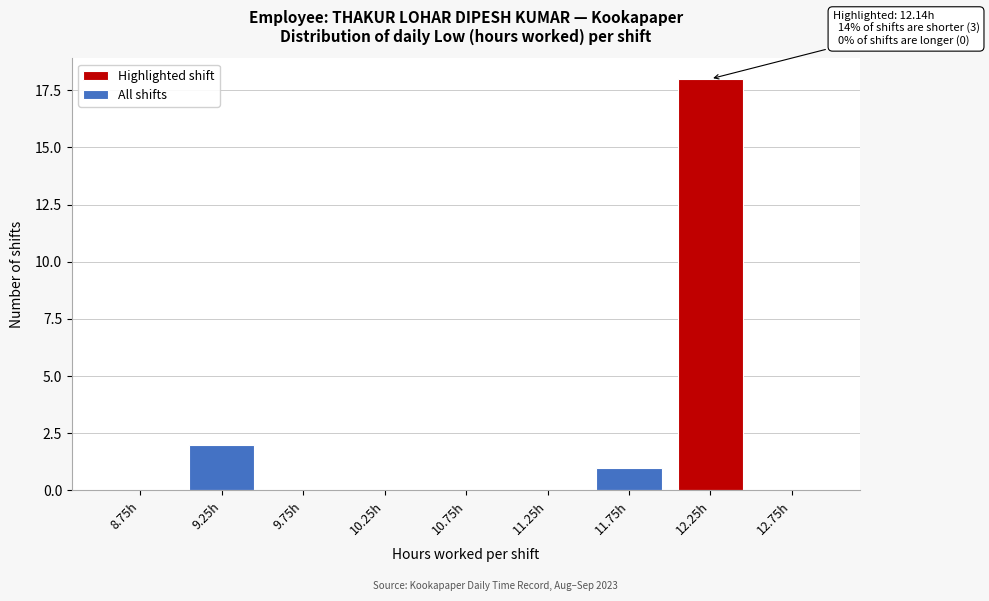

Reading left to right, extract all data points from this chart.

8.75h=0	9.25h=2	9.75h=0	10.25h=0	10.75h=0	11.25h=0	11.75h=1	12.25h=18	12.75h=0